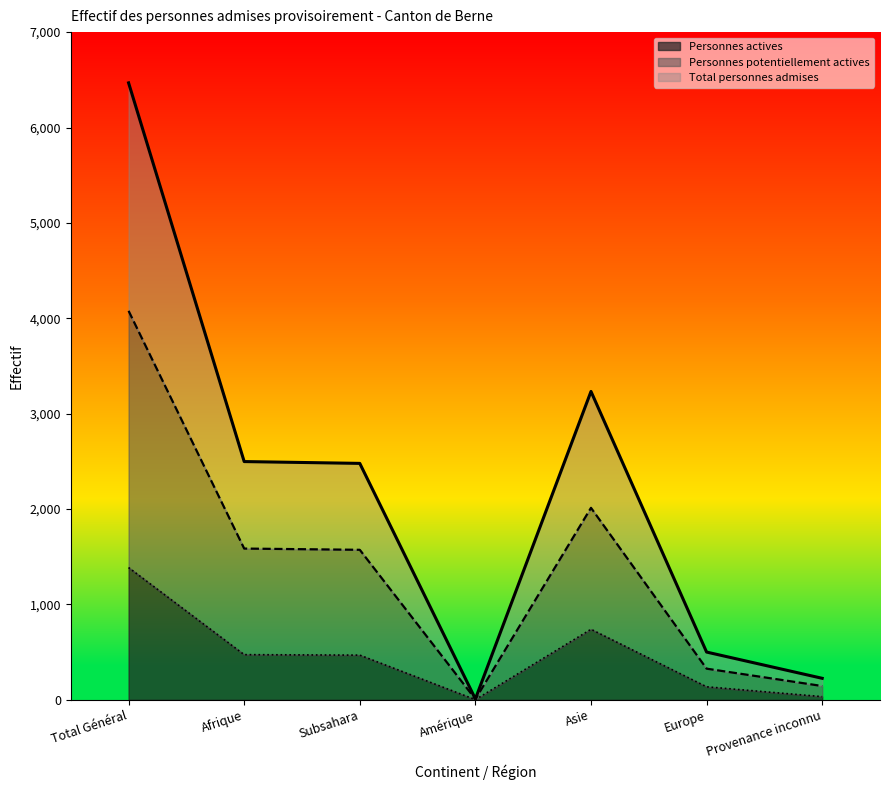

List the labels in order of Total personnes admises value, largest first.

Total Général, Asie, Afrique, Subsahara, Europe, Provenance inconnu, Amérique